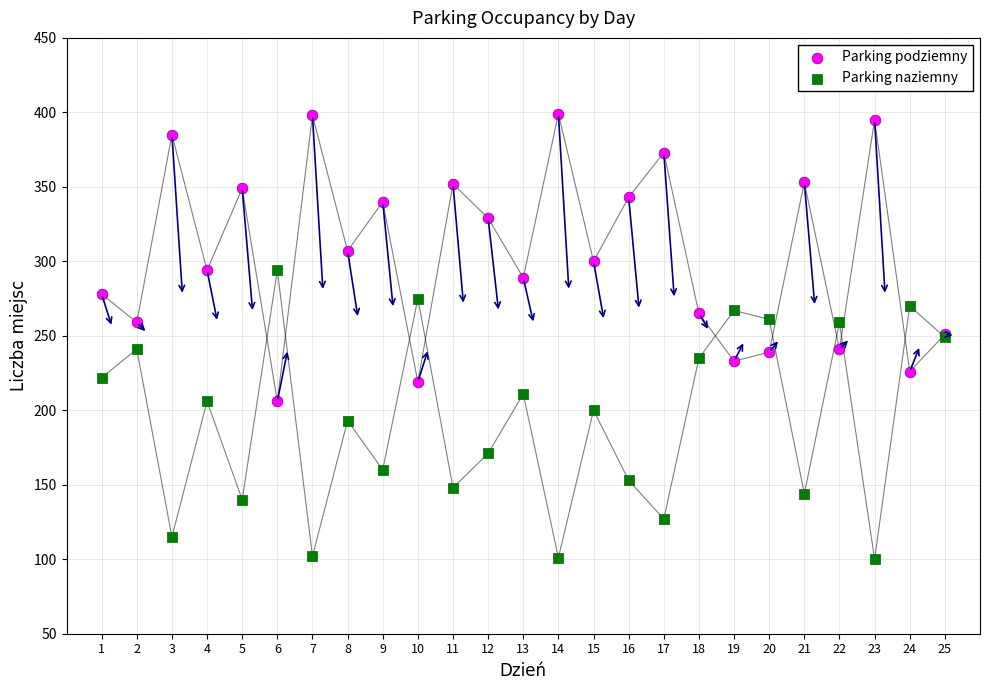

Which series reaches the minimum Y coordinate?

Parking naziemny